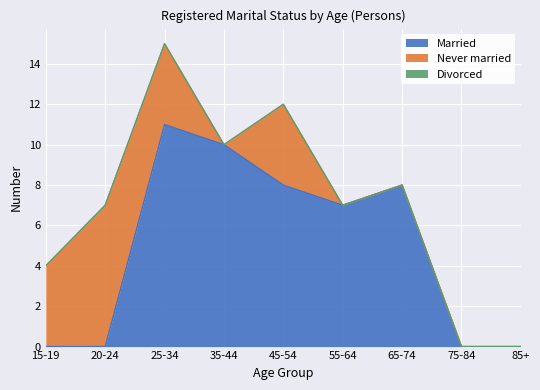

List the series in order of their peak value, lowest first.

Divorced, Never married, Married